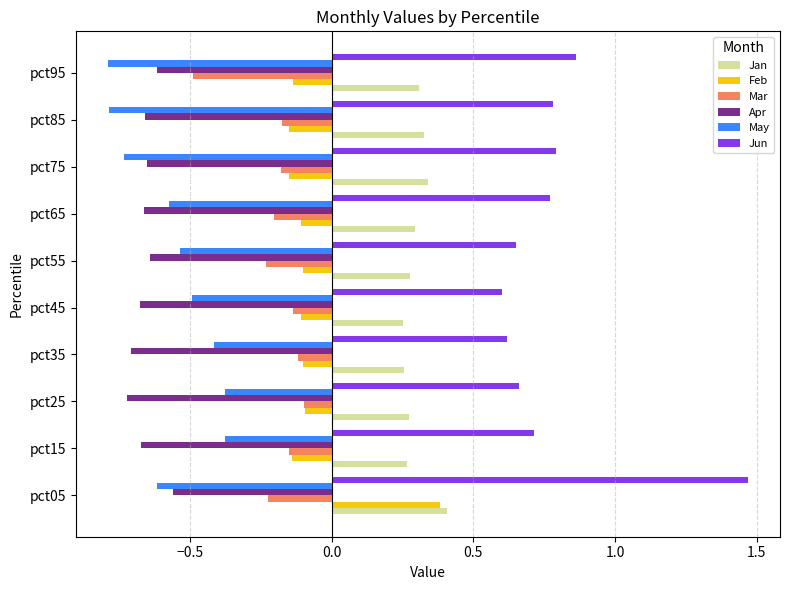

At which category does the chart reach its peak across all series?

pct05